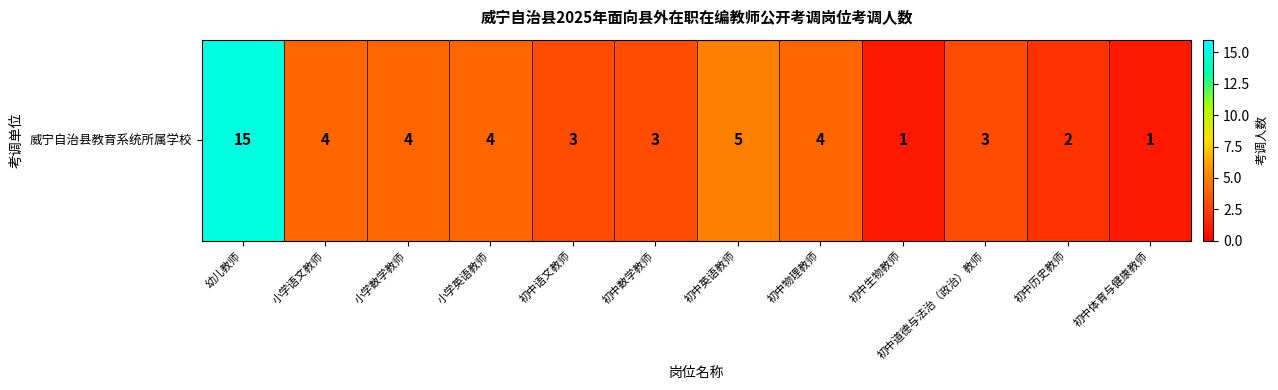

What is the change in value from 初中历史教师 to 初中体育与健康教师?

-1